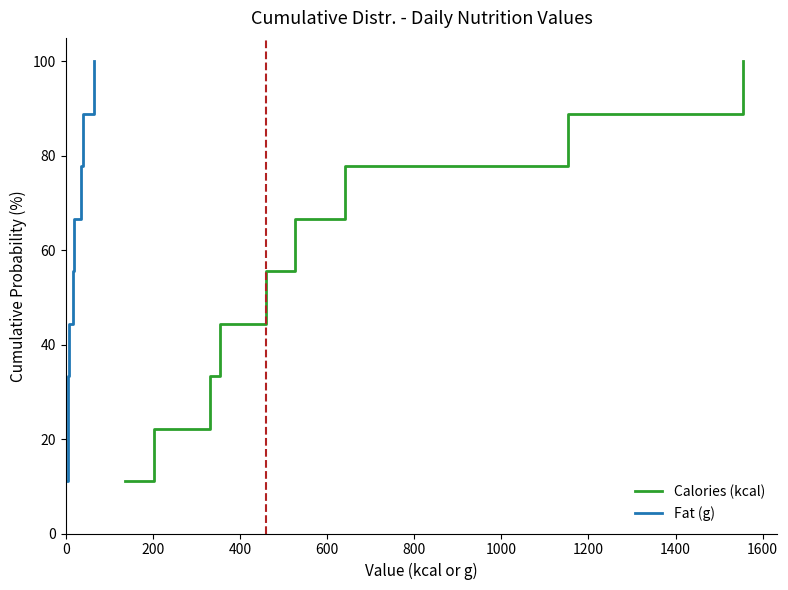

Does the chart display data point markers on the line(s)?

No